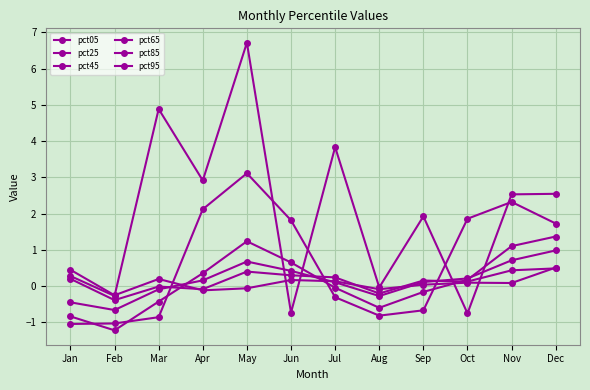

Reading left to right, what are all the values shown in this chart?

pct05: 0.4	-0.3	0.2	-0.1	-0.1	0.2	0.1	-0.1	0.0	0.1	0.1	0.5
pct25: 0.2	-0.4	-0.0	-0.1	0.4	0.3	0.2	-0.2	0.1	0.1	0.4	0.5
pct45: -0.5	-0.7	-0.1	0.2	0.7	0.4	0.1	-0.3	0.1	0.2	0.7	1.0
pct65: -0.8	-1.2	-0.4	0.4	1.2	0.6	-0.0	-0.6	-0.2	0.2	1.1	1.4
pct85: -1.0	-1.0	-0.9	2.1	3.1	1.8	-0.3	-0.8	-0.7	1.9	2.3	1.7
pct95: 0.3	-0.3	4.9	2.9	6.7	-0.7	3.8	-0.0	1.9	-0.8	2.5	2.5